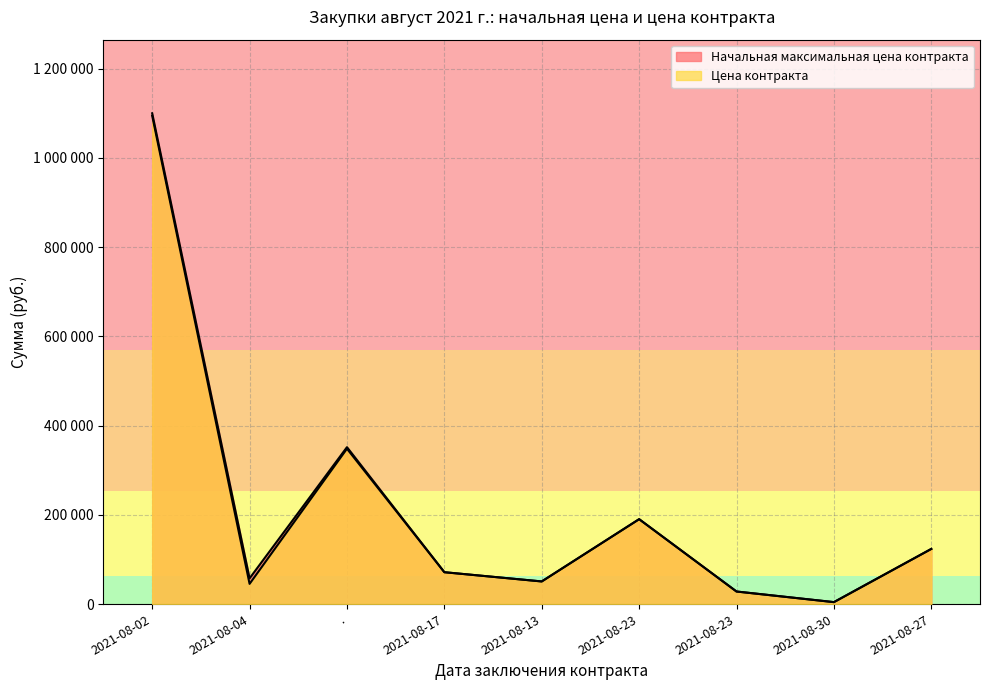

What is the difference between the Начальная максимальная цена контракта values at . and 2021-08-17?

280252.2